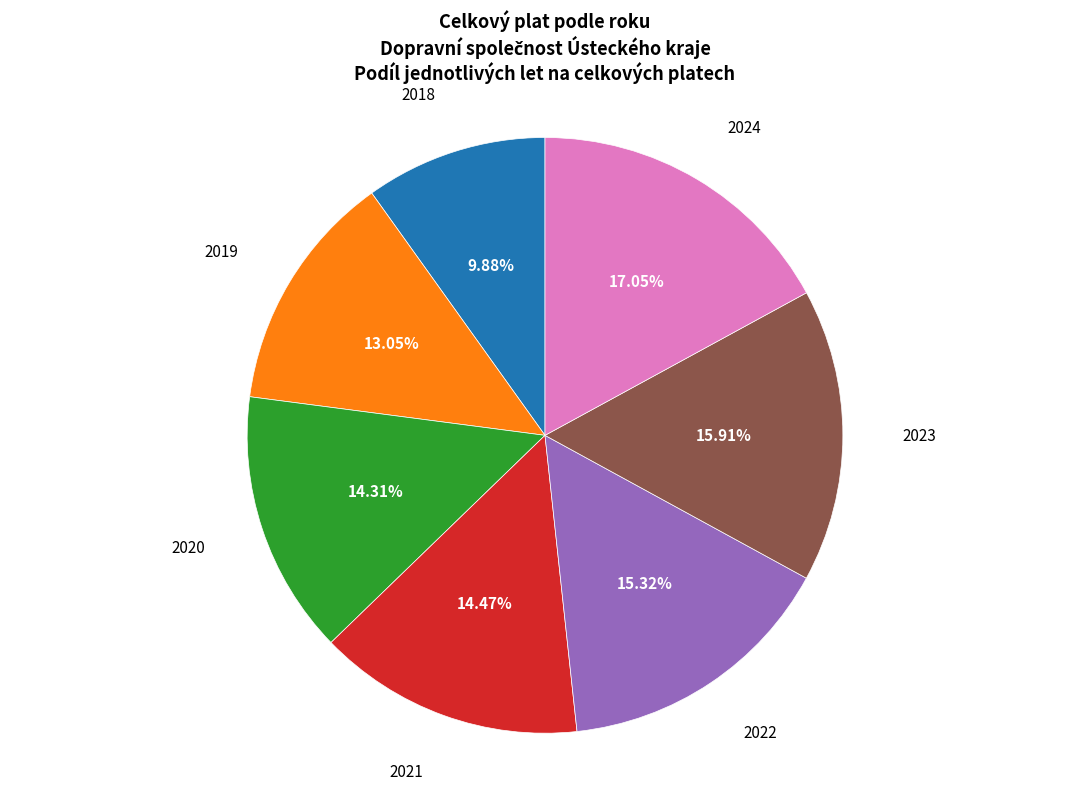

Is there any slice that represents more than half of the pie?

No